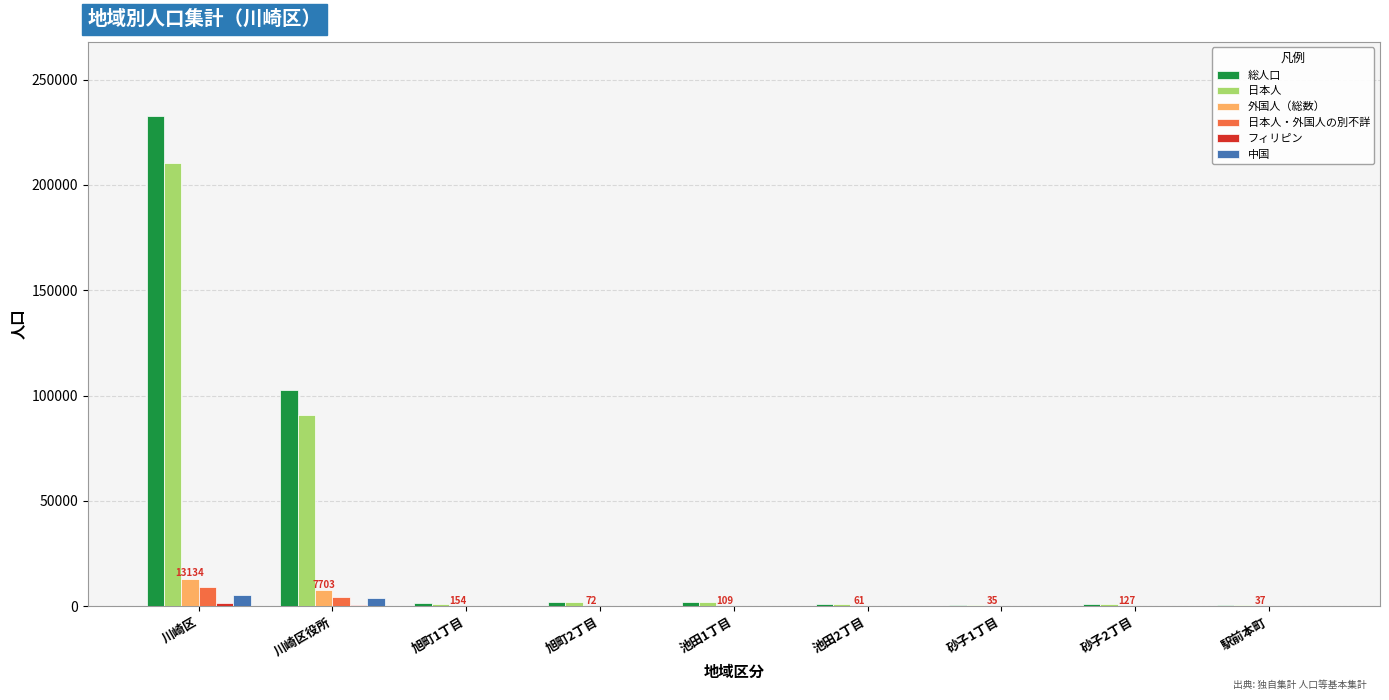

What is the maximum value for 日本人・外国人の別不詳?

9291